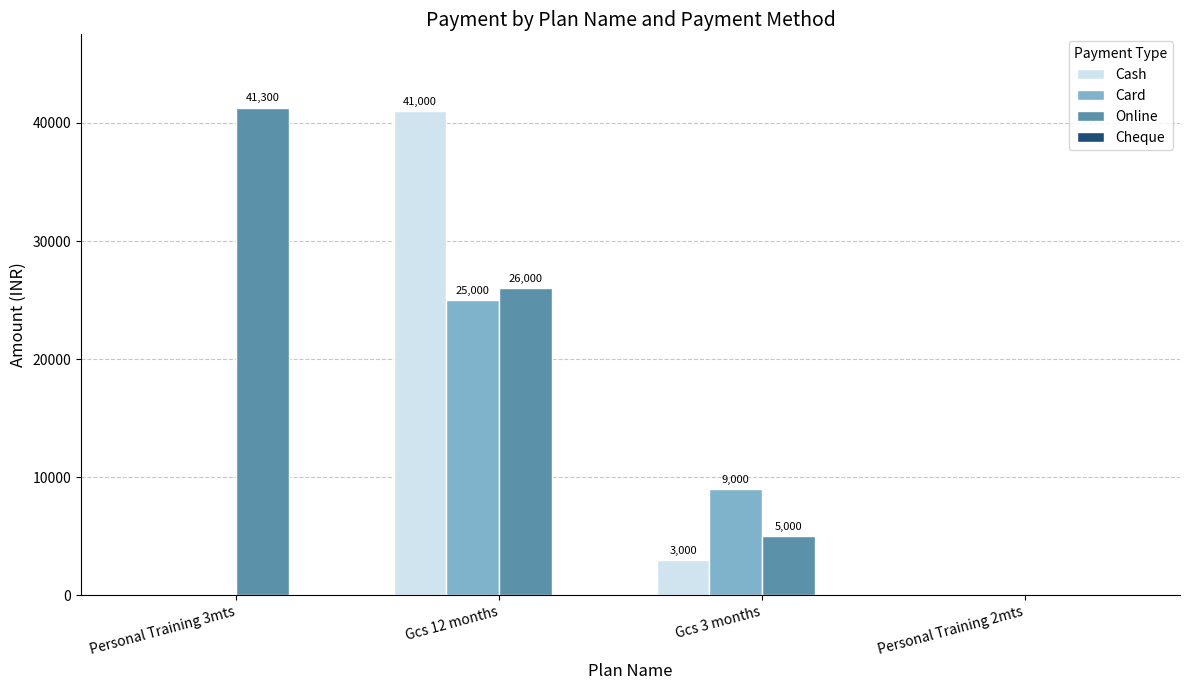

The Card series shows 9000 at Gcs 3 months. True or false?

True